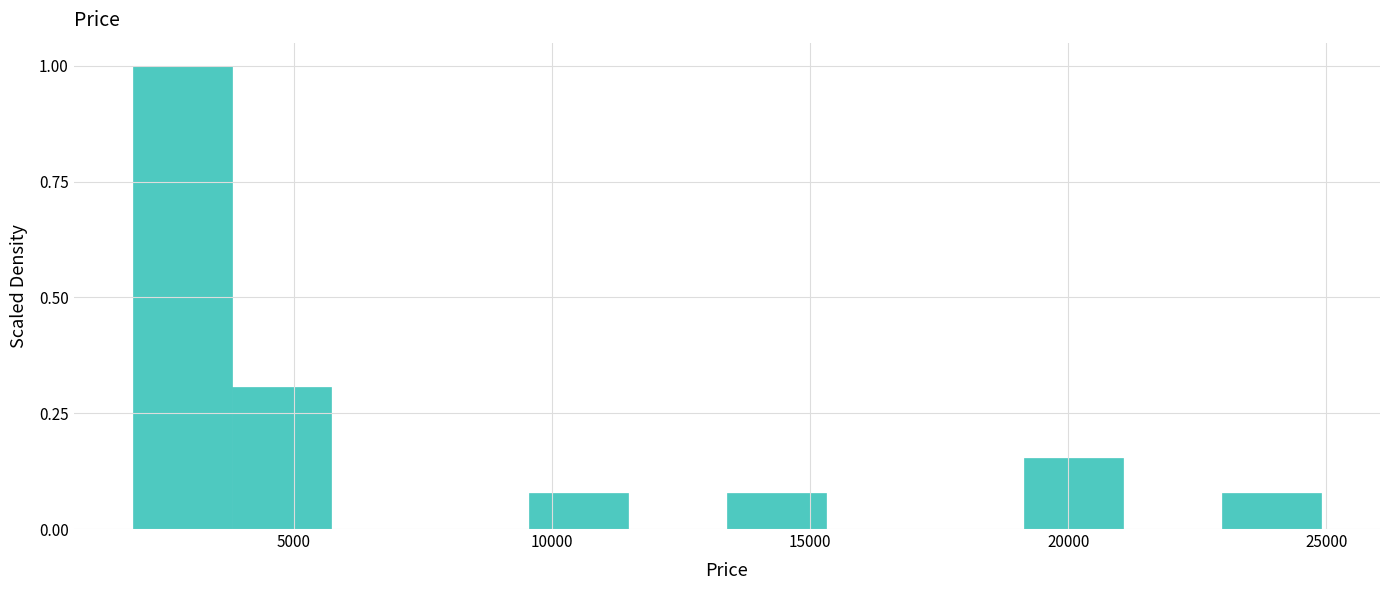

Around what value on the x-axis is the tallest bar? Give the approximate position of its centre, as read against the axis.

3000